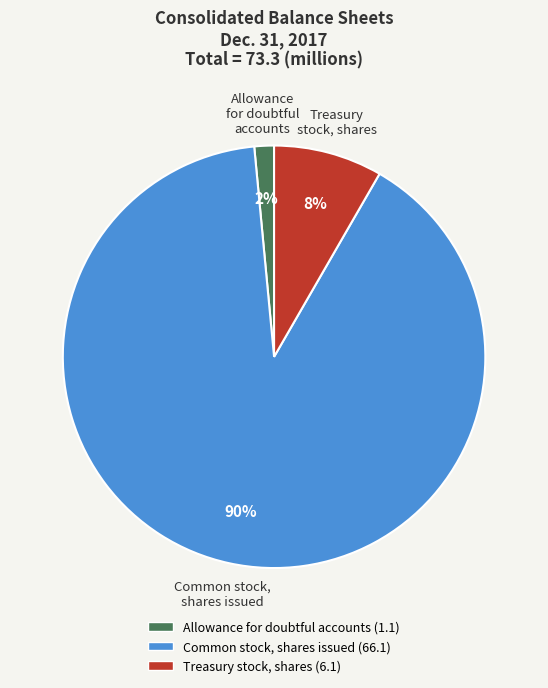

Which category accounts for the majority?

Common stock, shares issued